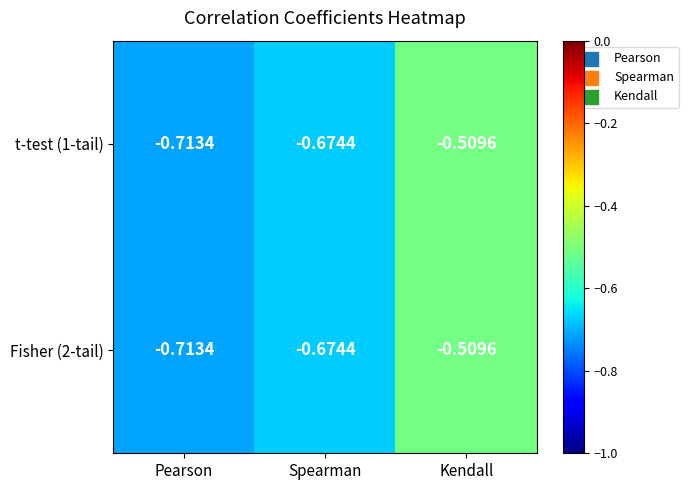

Which category has the lowest value in the Fisher (2-tail) series?

Pearson